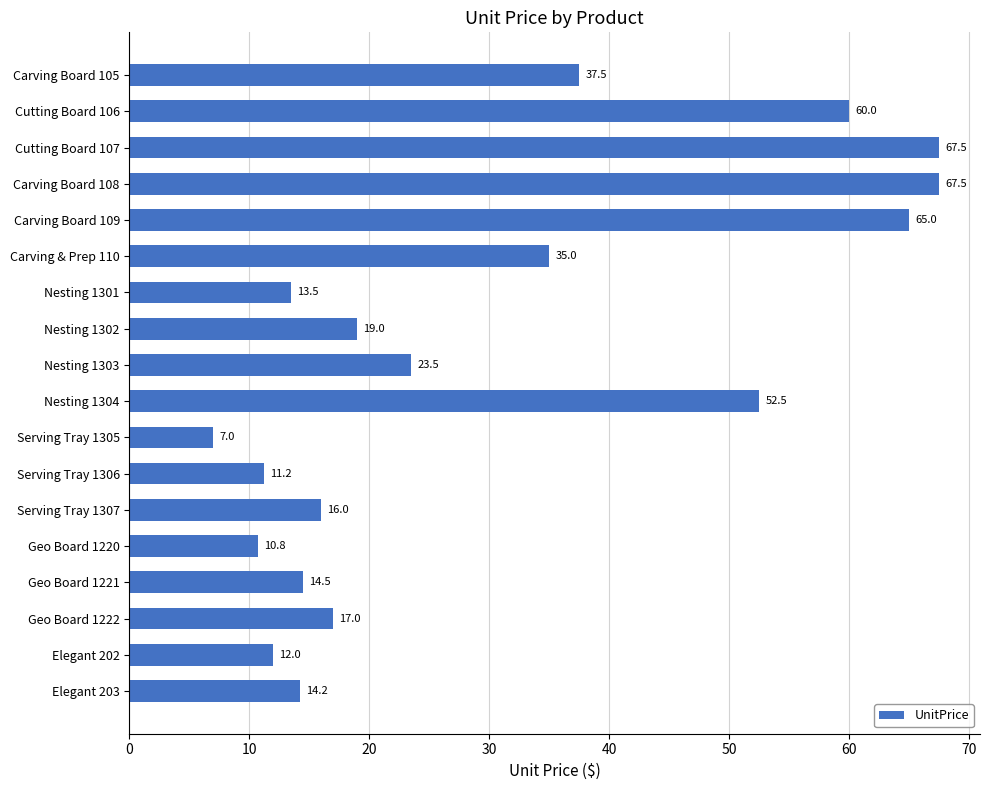

At which label is the value closest to 37?

Carving Board 105